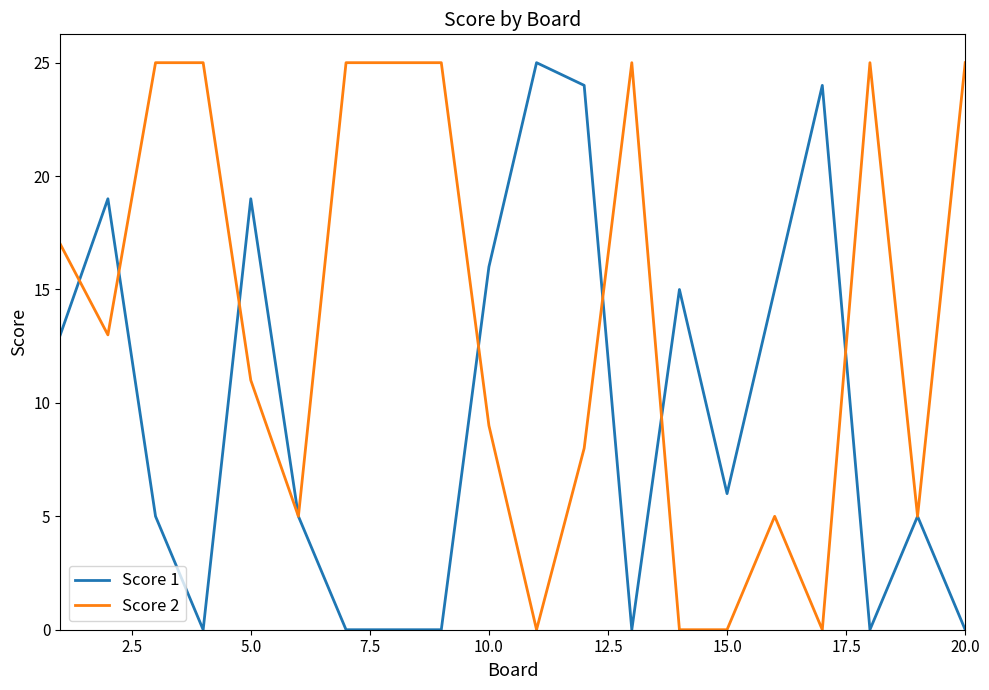

Reading right to left, list all the values displayed in this chart.

Score 1: 0	5	0	24	15	6	15	0	24	25	16	0	0	0	5	19	0	5	19	13
Score 2: 25	5	25	0	5	0	0	25	8	0	9	25	25	25	5	11	25	25	13	17